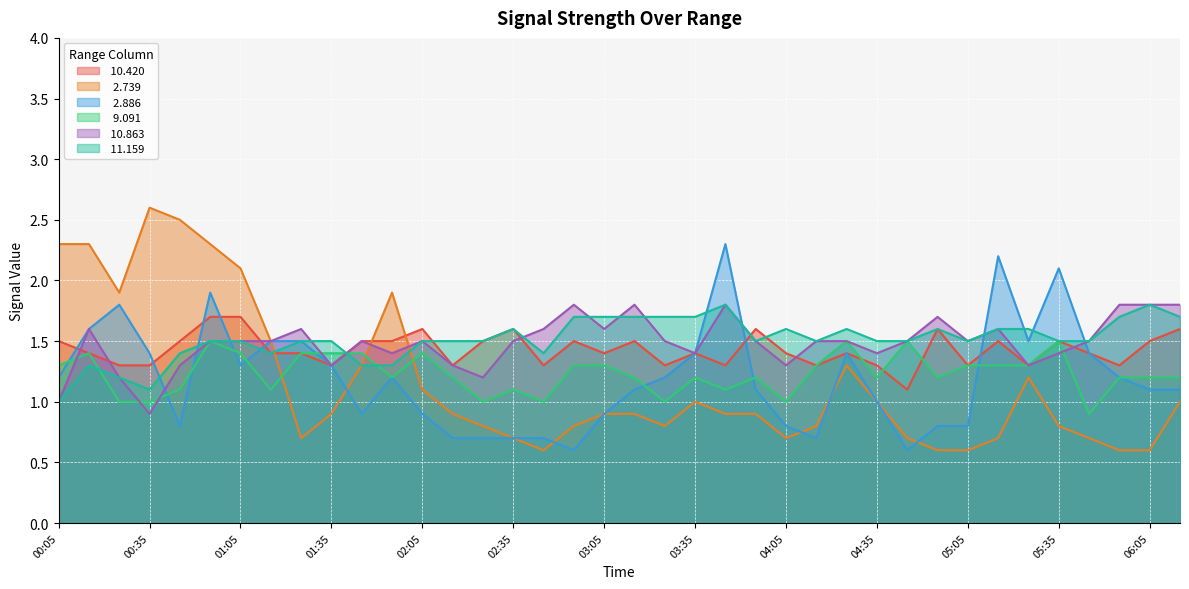

How many intersections are there between  11.159 and  10.863?

6